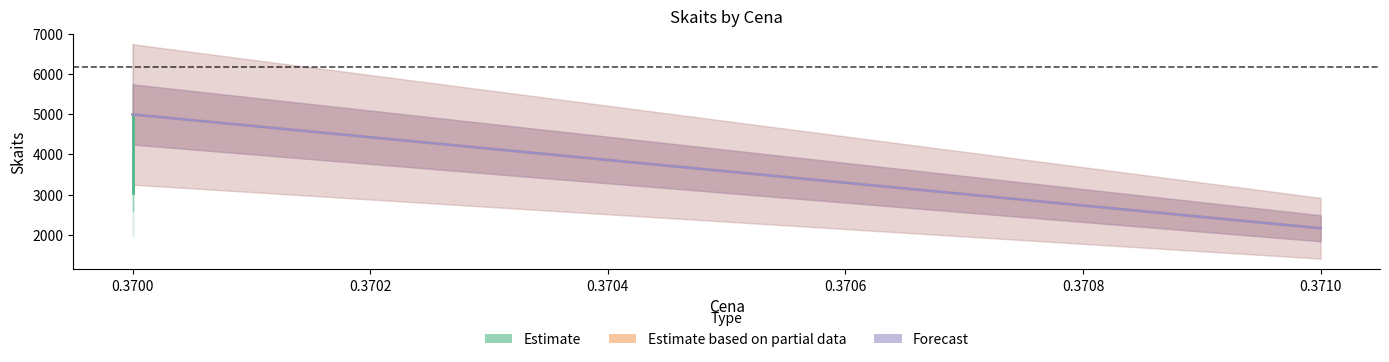

What is the average value of the Estimate series?

4016